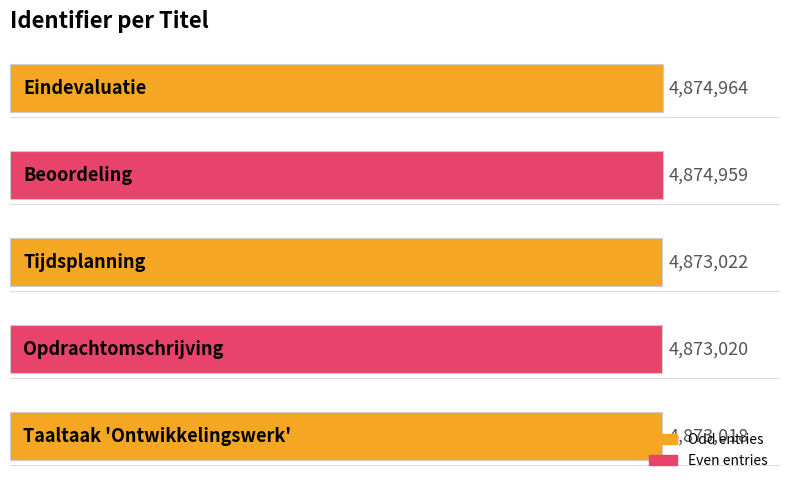

How many data points does each series have?

5